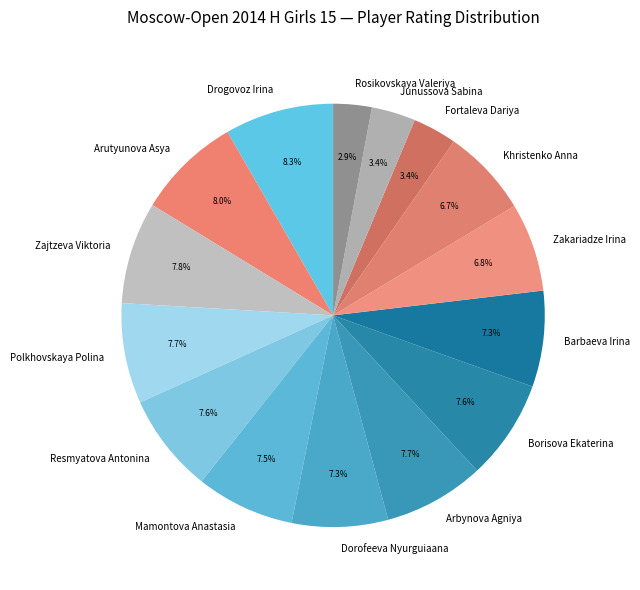

To the nearest percent, what is the combined percentage of Mamontova Anastasia and Zakariadze Irina?

14%